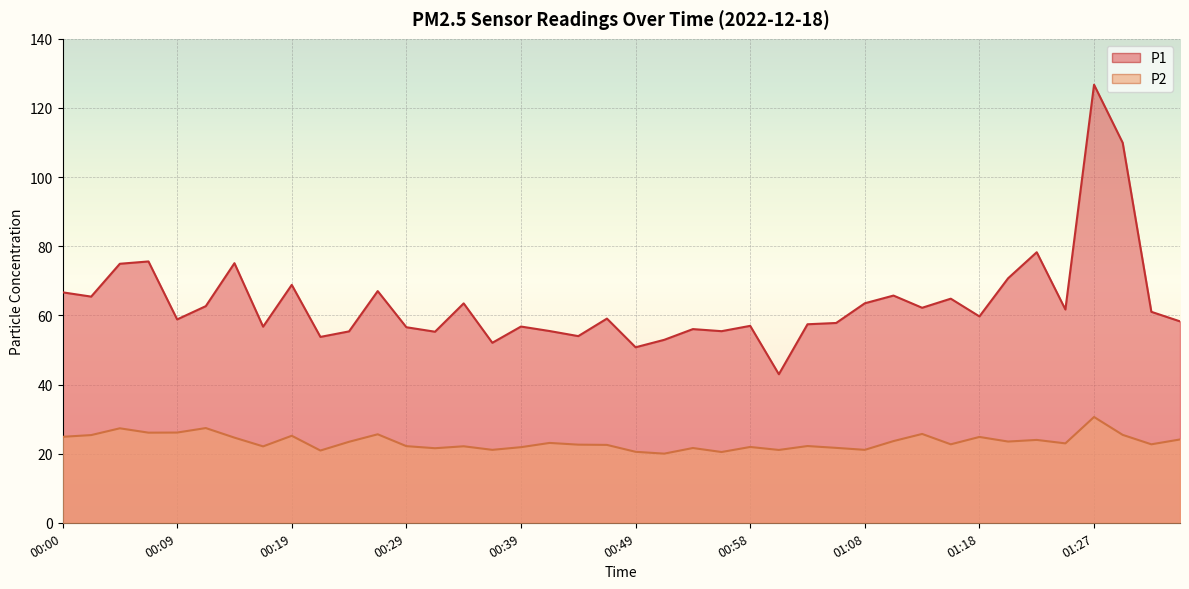

Read the P1 value at 01:10.

65.7